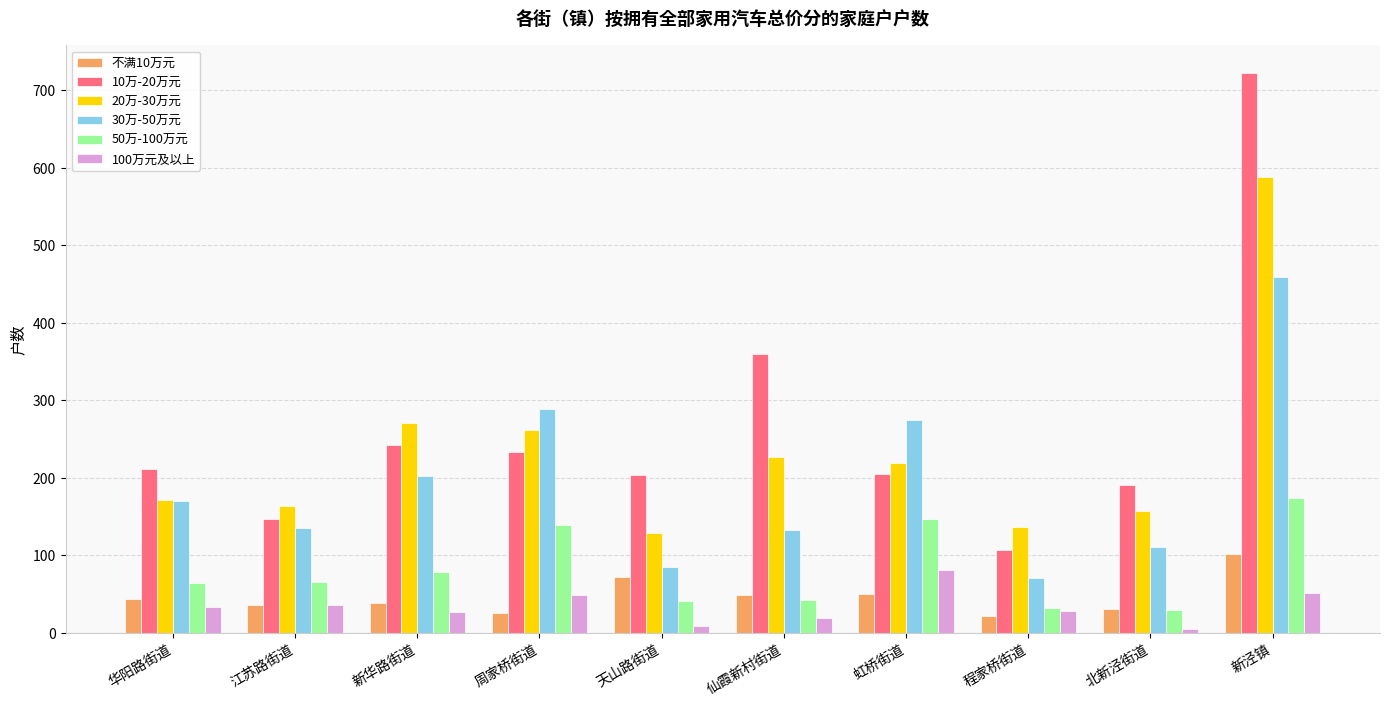

What is the lowest value of the 50万-100万元 series?

29